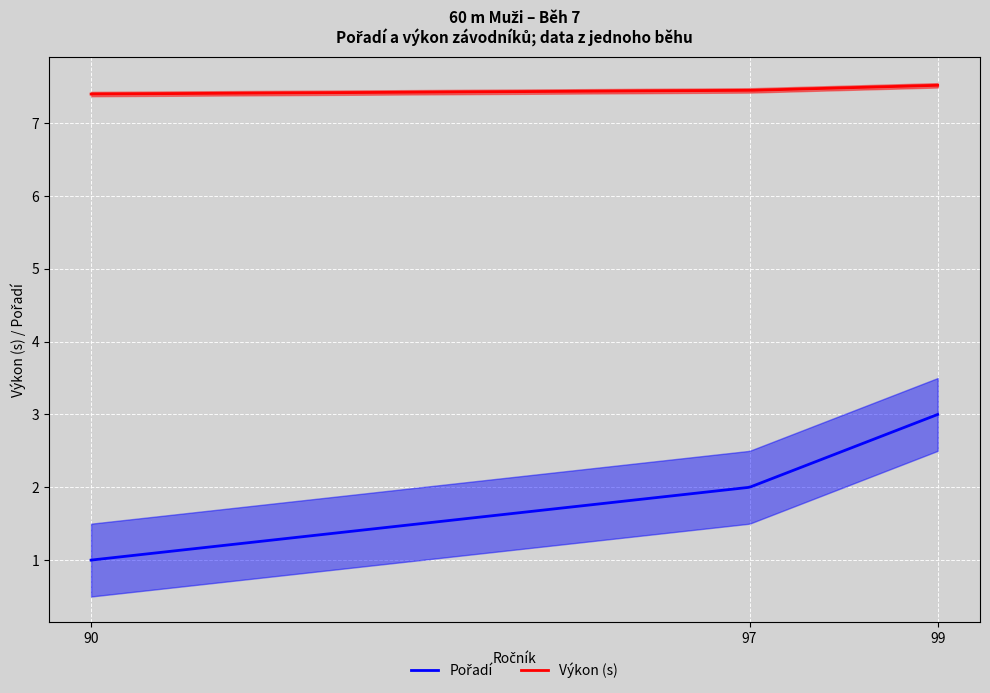

Reading right to left, list all the values displayed in this chart.

Pořadí: 99=3.0	97=2.0	90=1.0
Výkon_upper: 99=7.5	97=7.5	90=7.5
Výkon_lower: 99=7.4	97=7.4	90=7.4